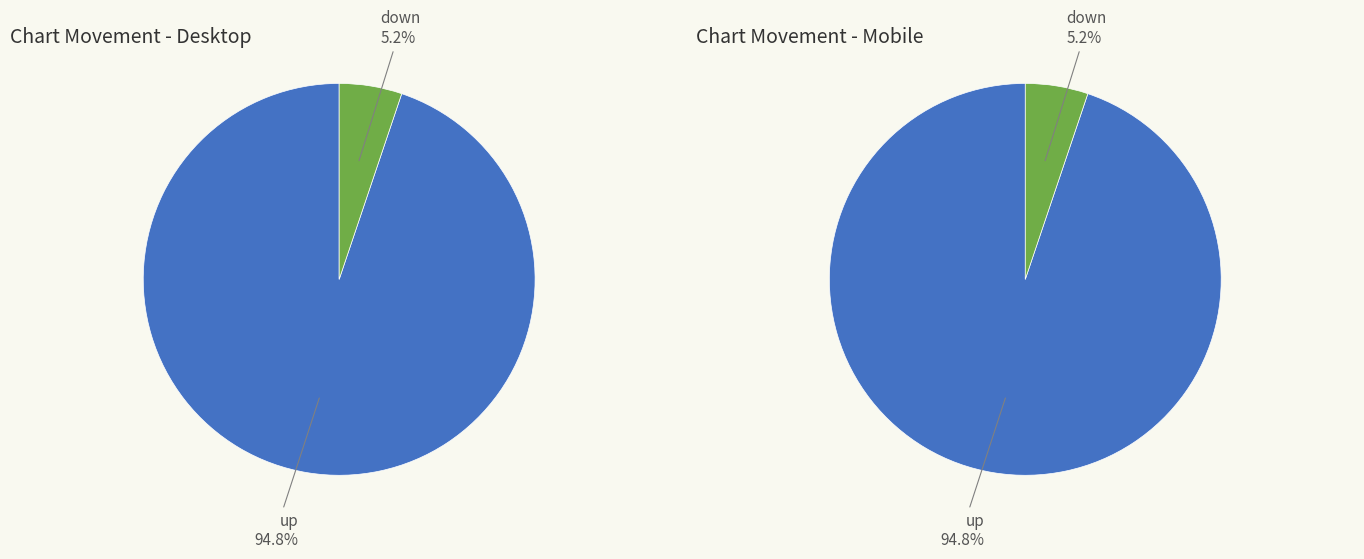

Between up and down, which is larger?

up